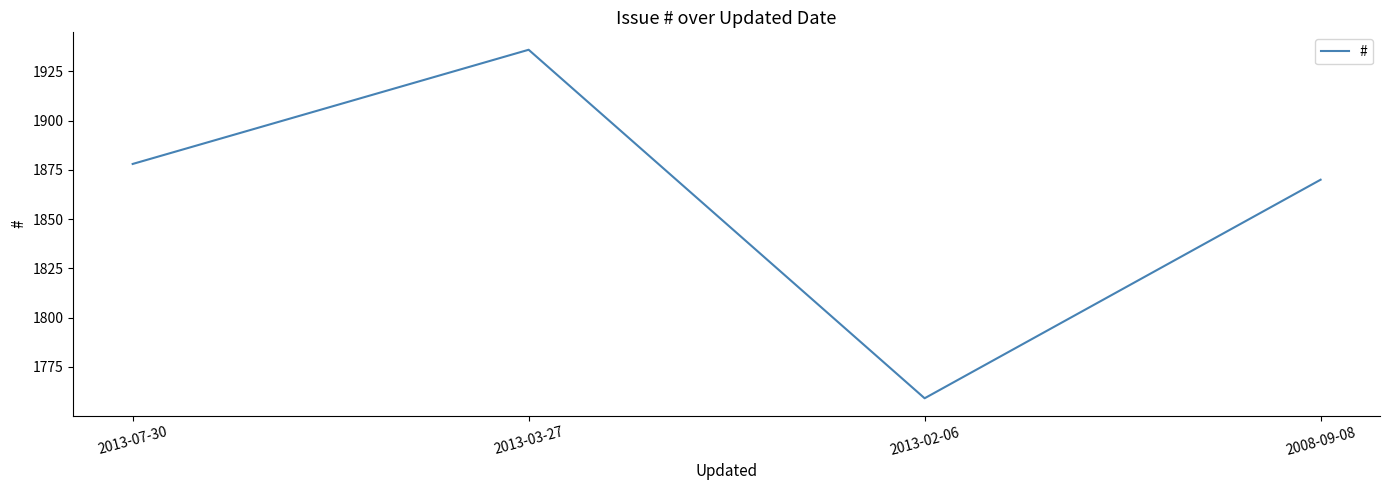

What is the difference between the values at 2008-09-08 and 2013-02-06?

111